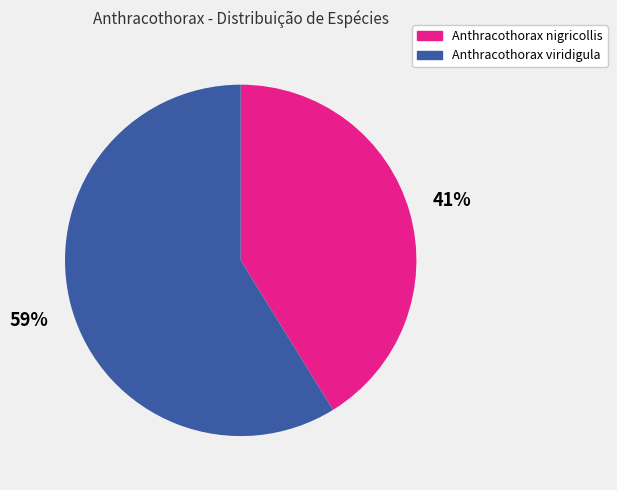

True or false: Anthracothorax nigricollis accounts for 41% of the total.

True